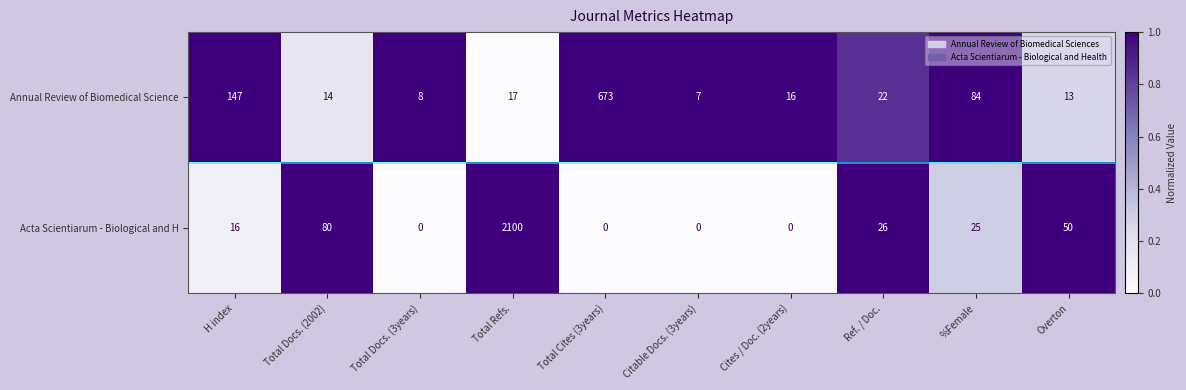

How many series are shown in this chart?

2